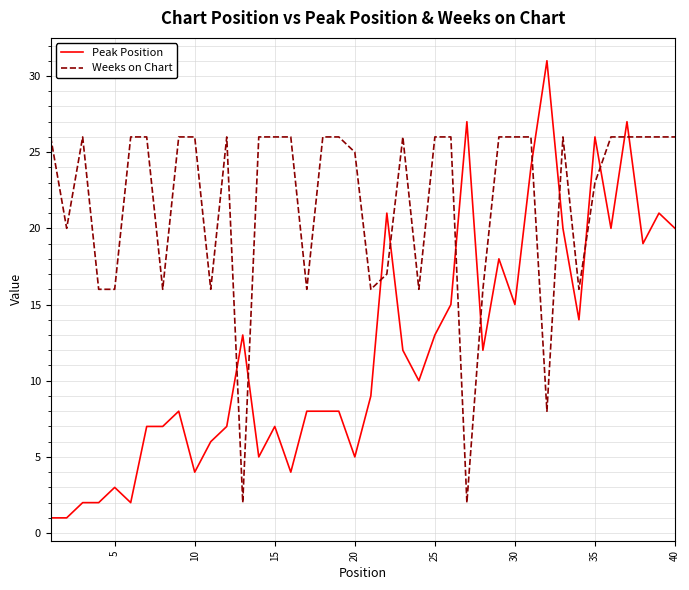

Which series has the largest total across all categories?

Weeks on Chart